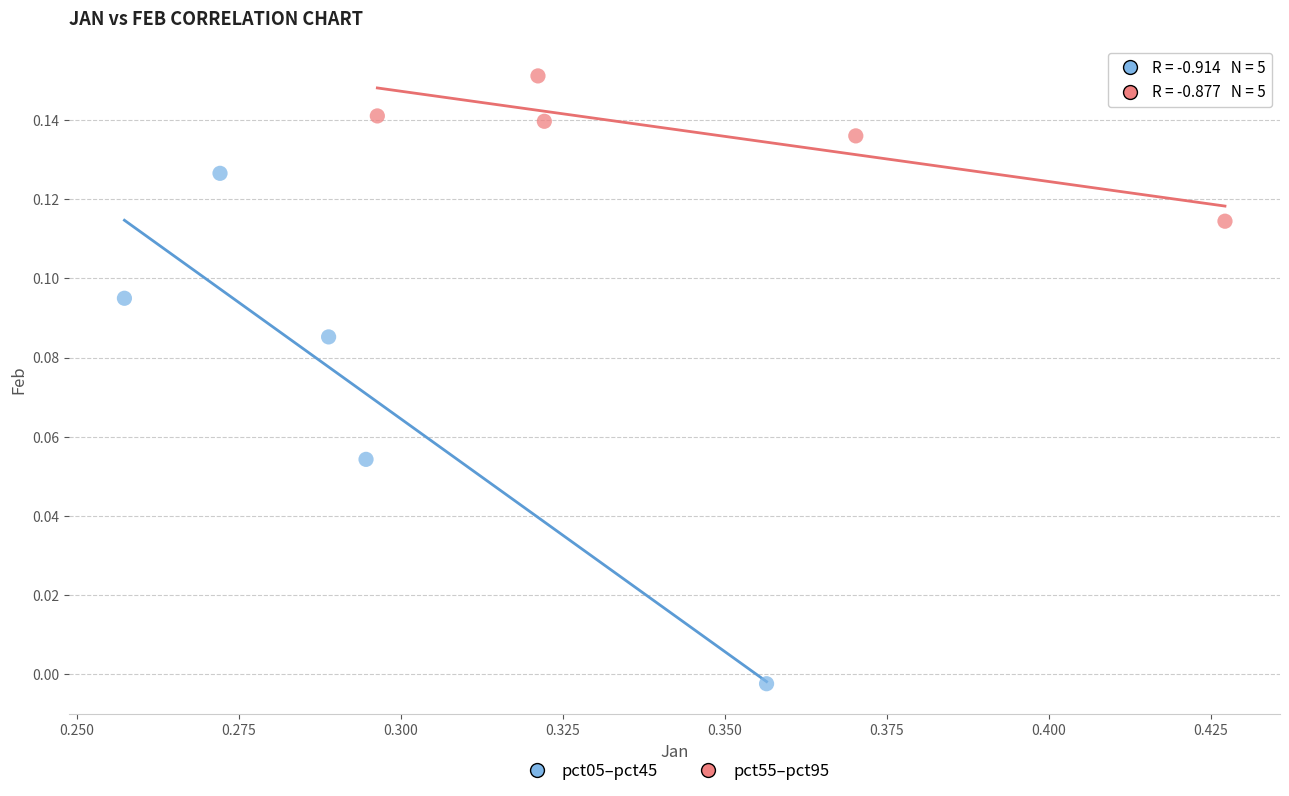

Which series has the largest Y range (max minus min)?

pct05–pct45